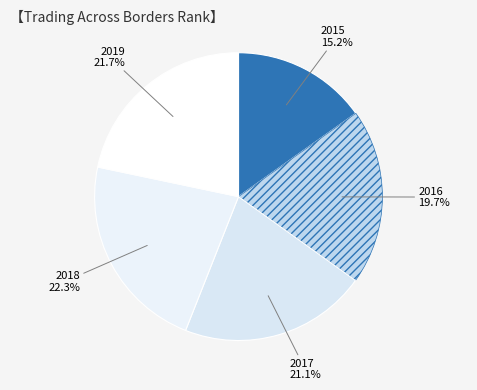

What is the ratio of the value at 2017 to the value at 2016?

1.1